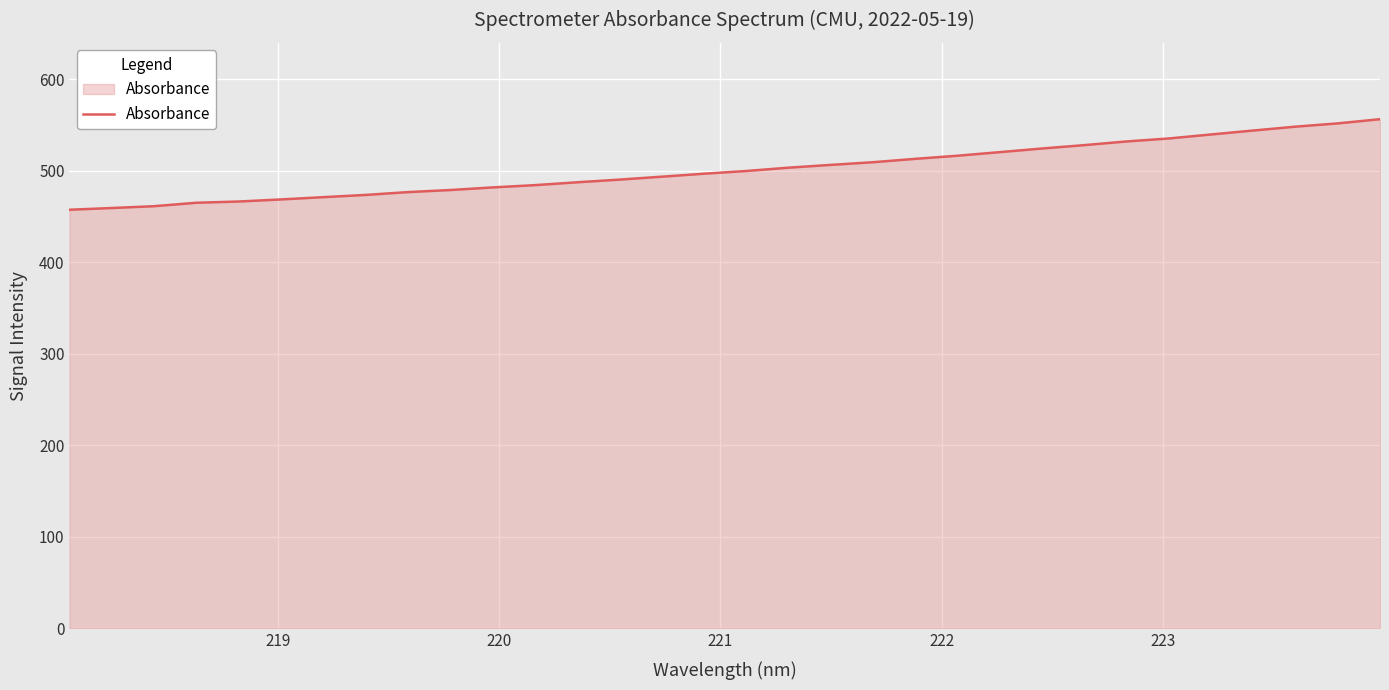

What is the difference between the maximum and minimum values?

99.0